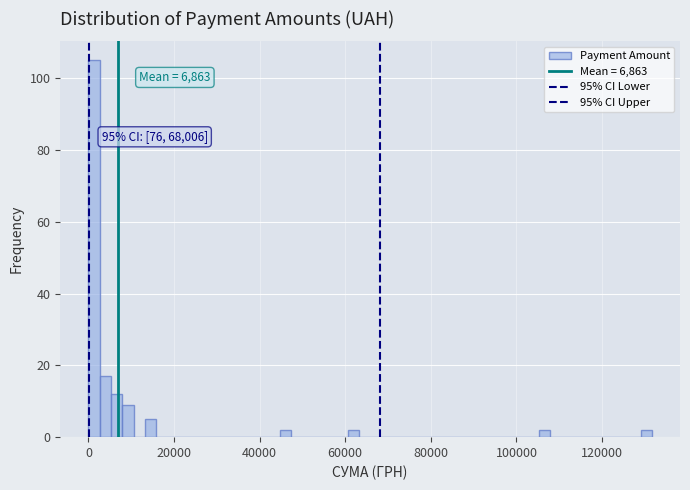

Around what value on the x-axis is the tallest bar? Give the approximate position of its centre, as read against the axis.

2000